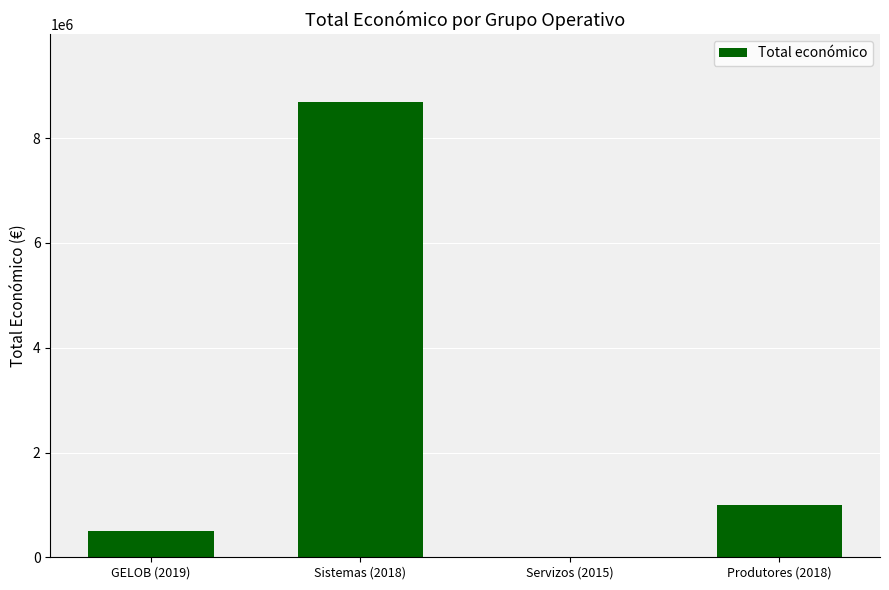

Is it true that the value at Sistemas (2018) is 14579453?

False